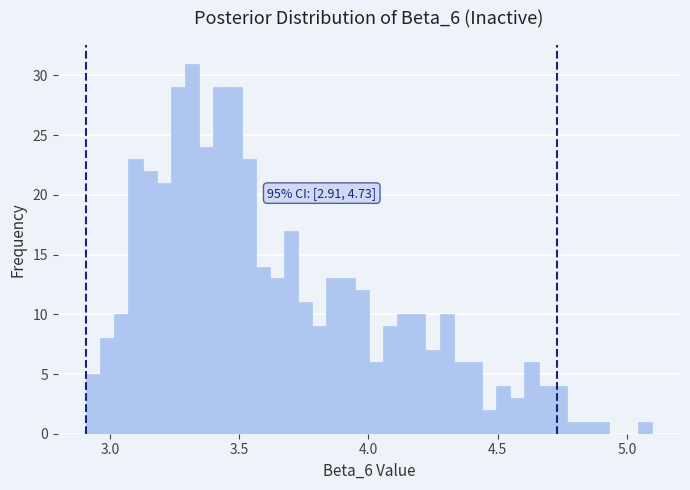

Read against the x-axis, roughly where is the centre of the tallest bar?

3.30